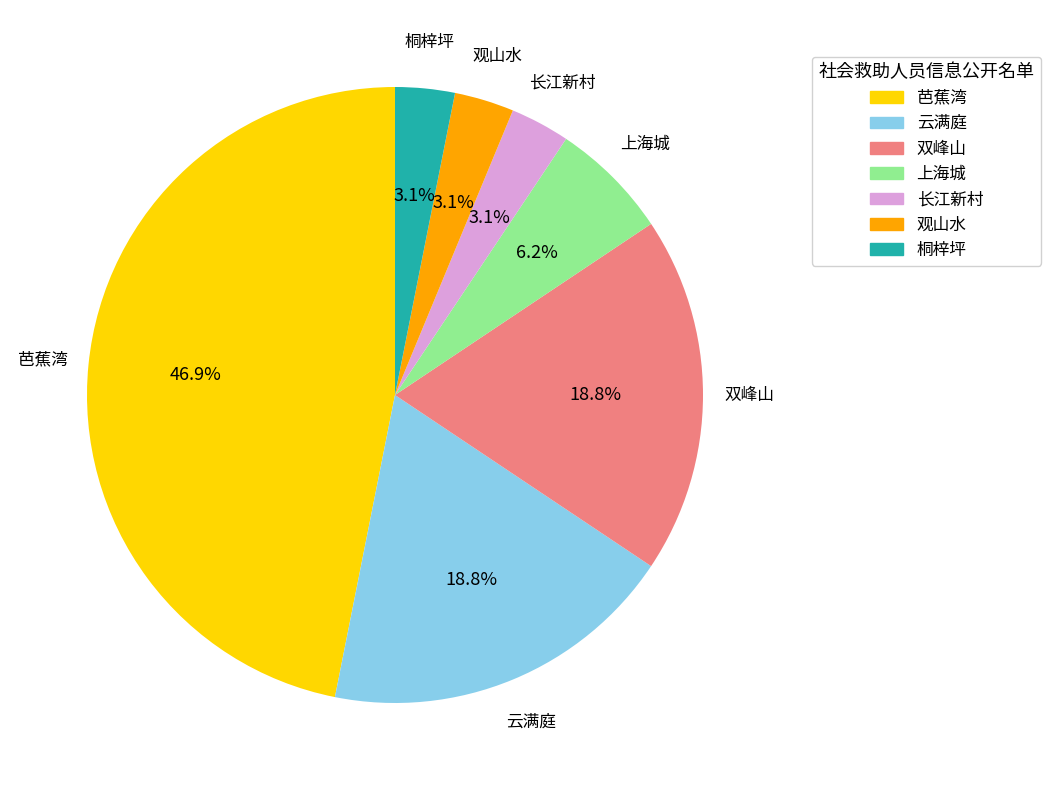

To the nearest percent, what percentage of the pie is 双峰山?

19%